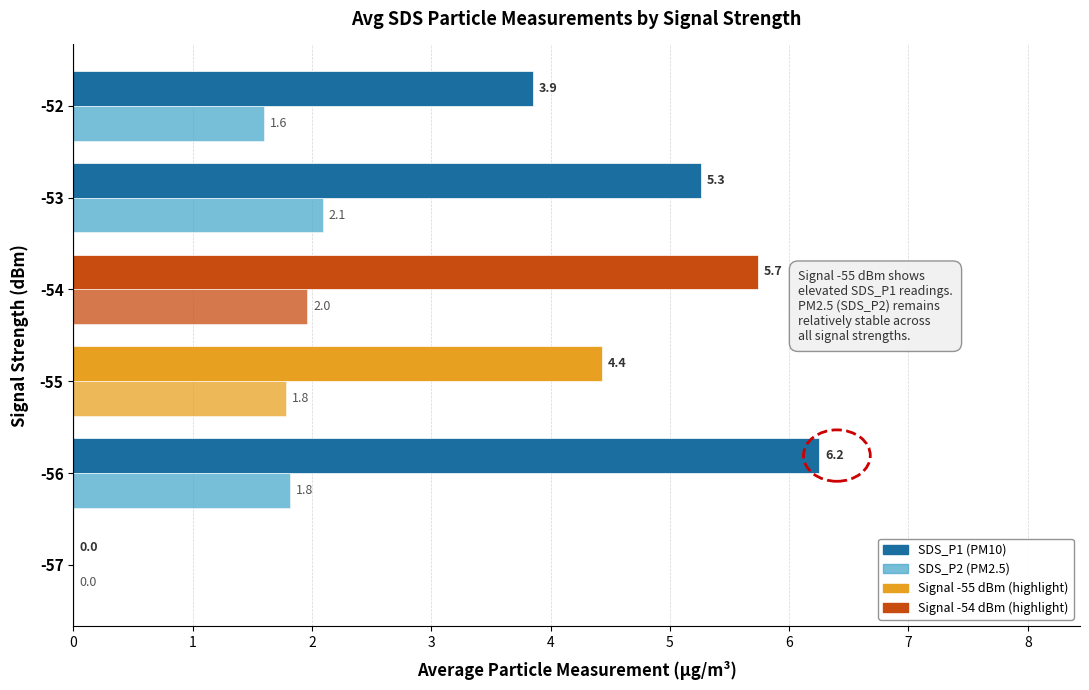

How many categories are shown in the chart?

6